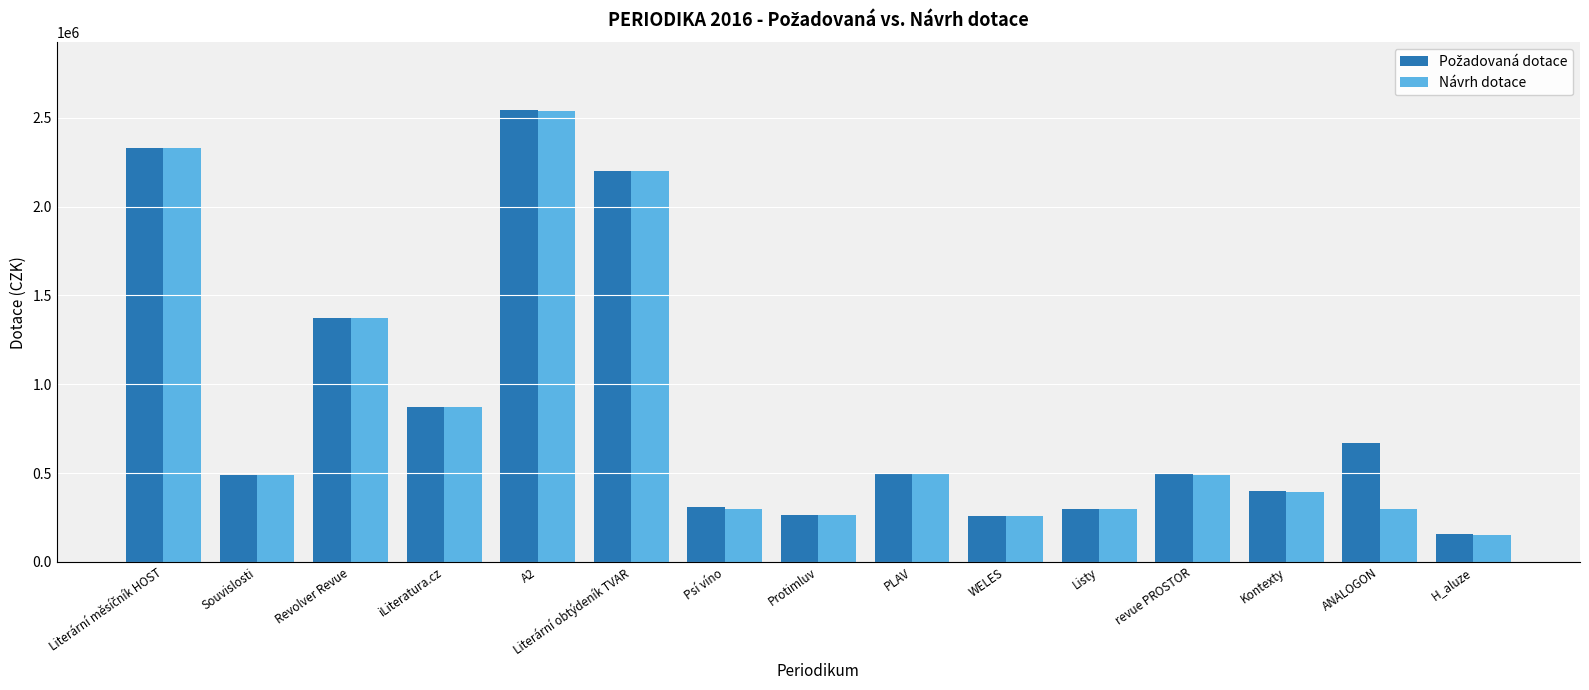

Is it true that Návrh dotace equals 814600 at PLAV?

False